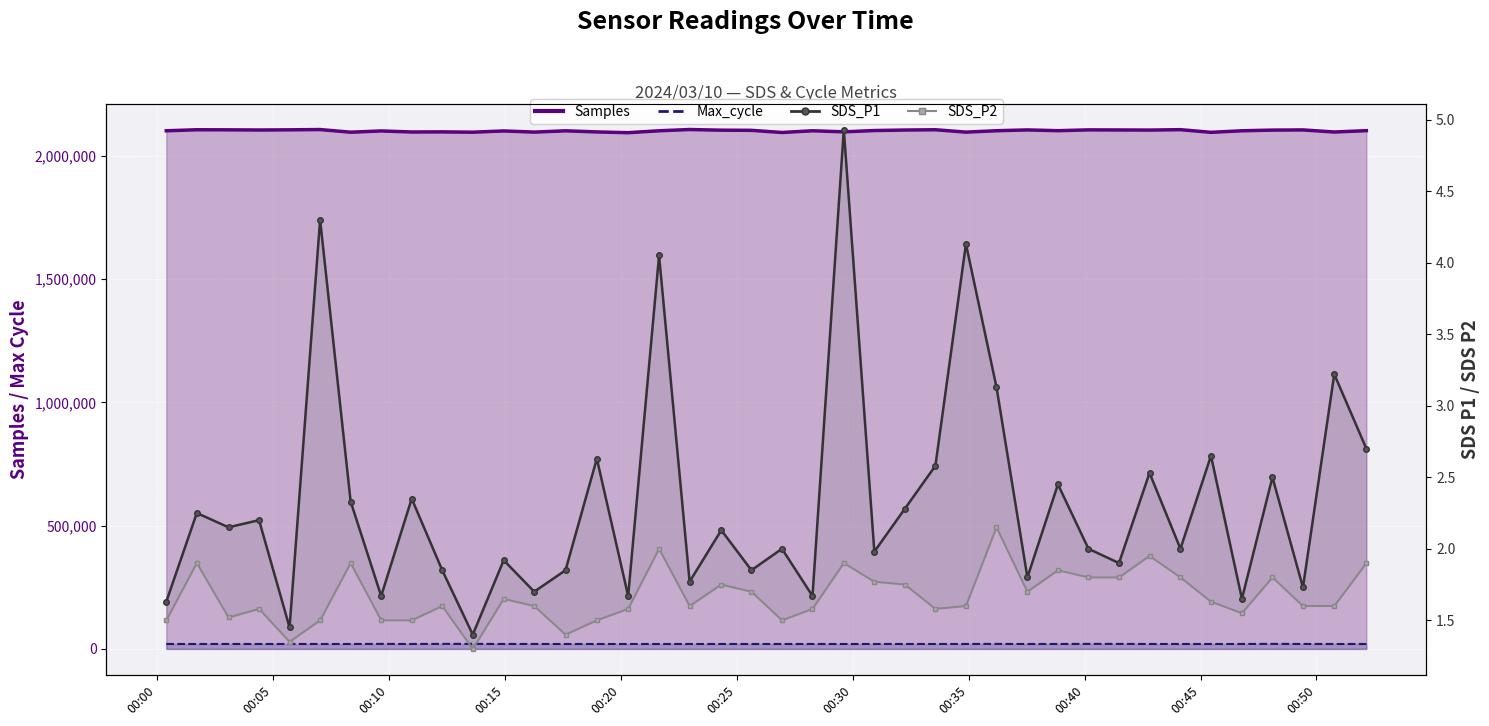

What is the difference between the maximum and minimum values in the SDS_P1 series?

3.5